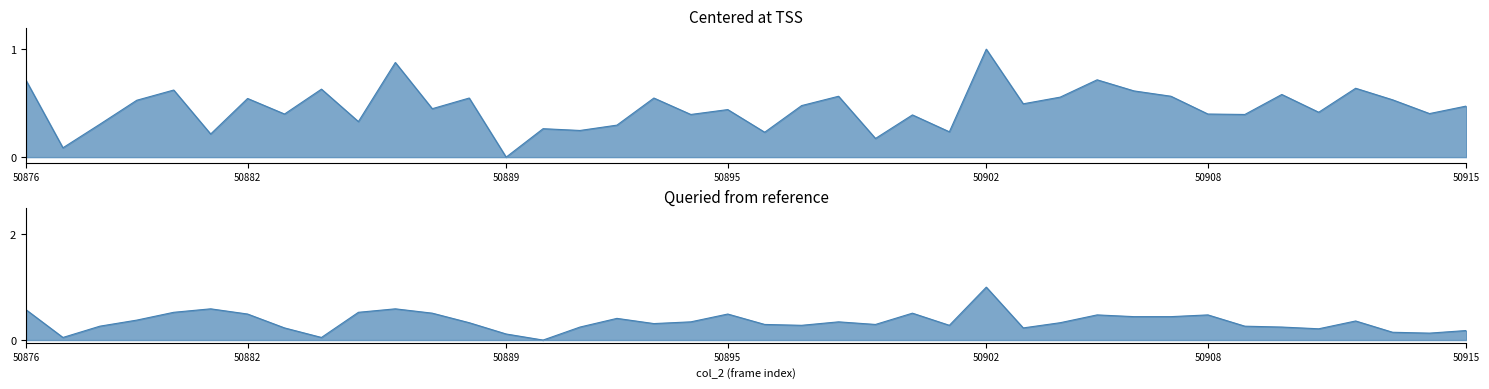

What is the value of the col_7_line point at the 26th from the left?

0.3